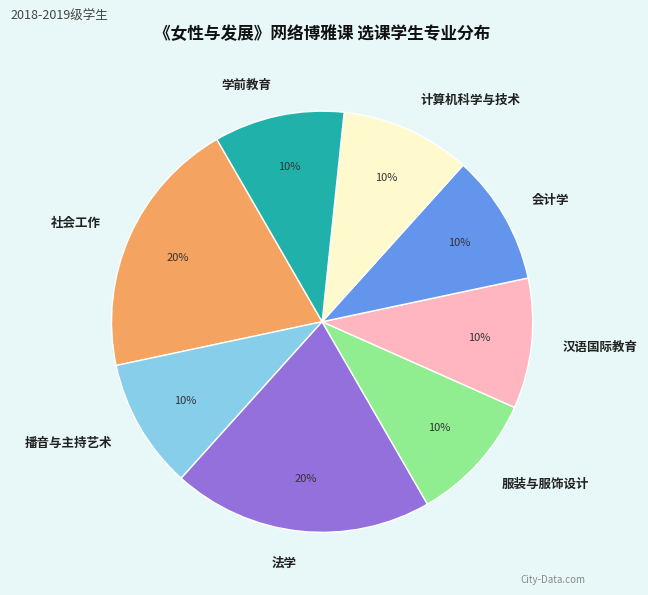

Is 服装与服饰设计 the majority of the pie?

No